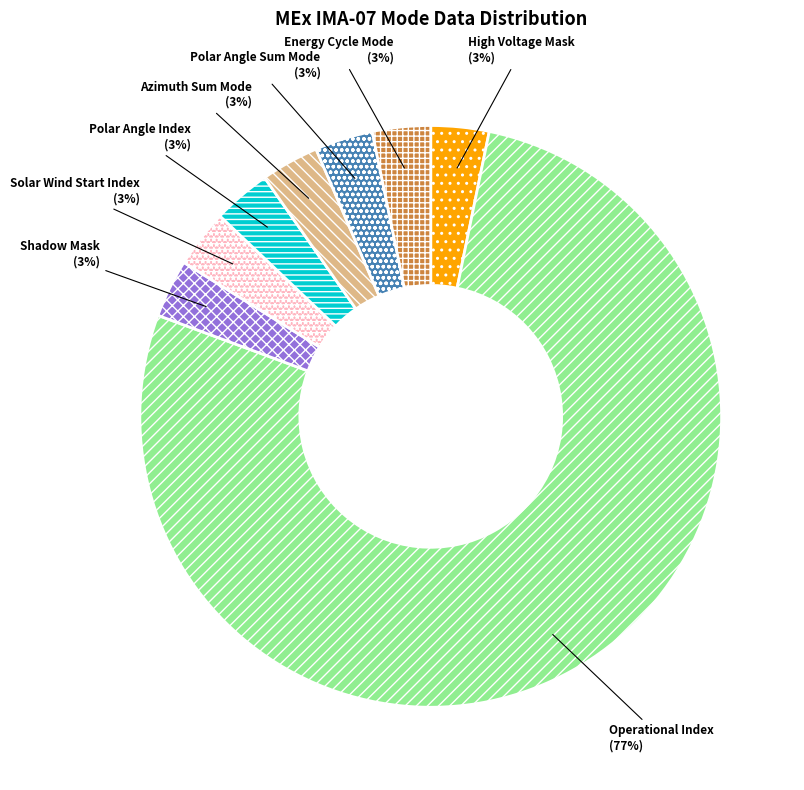

To the nearest percent, what is the combined percentage of Polar Angle Sum Mode and Energy Cycle Mode?

6%